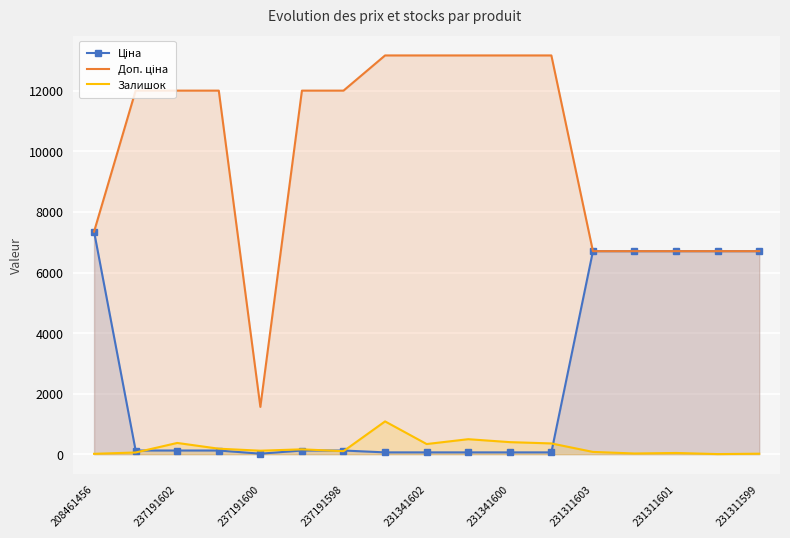

What is the greatest value displayed?

13171.5